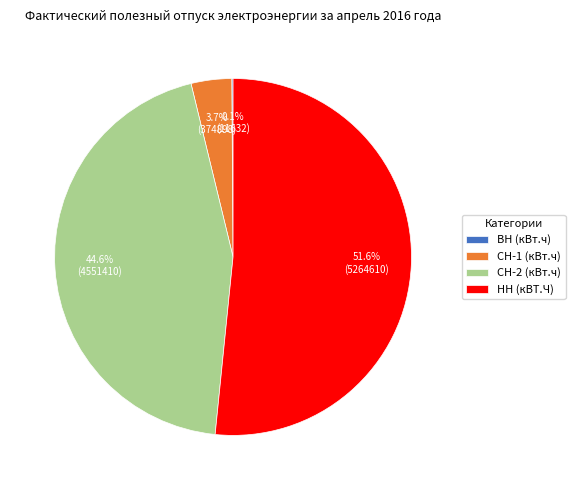

Which category has the biggest portion of the pie?

НН (кВТ.Ч)